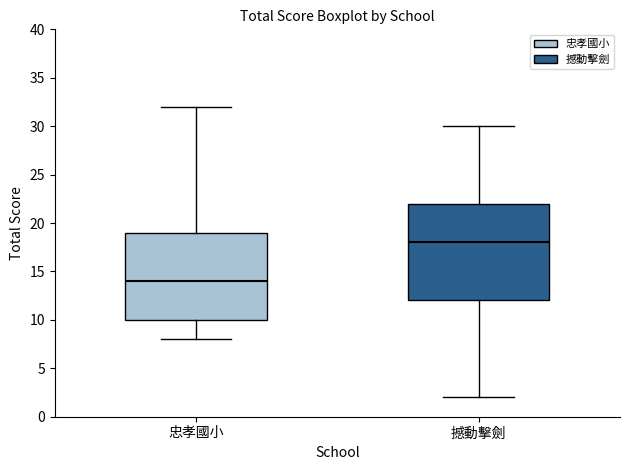

Which box's median line is the highest?

撼動擊劍